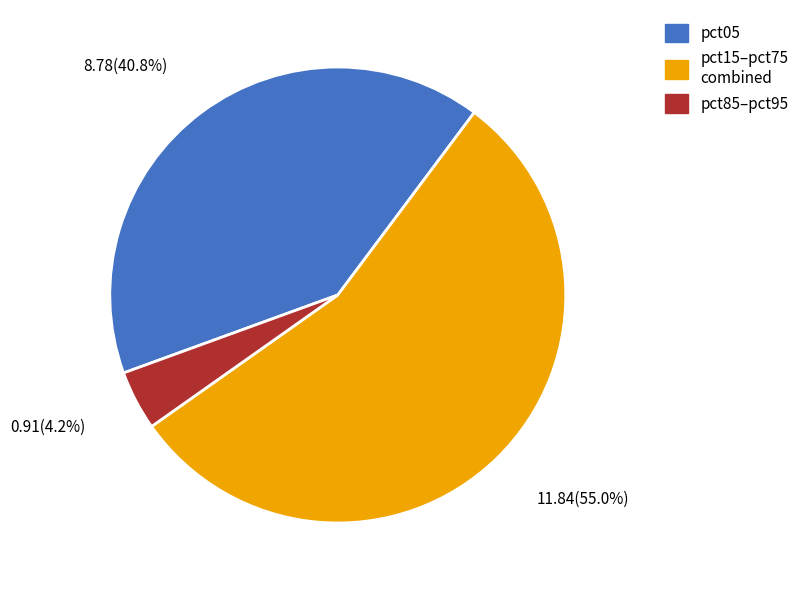

Which slice represents more than half of the pie?

pct15–pct75 combined